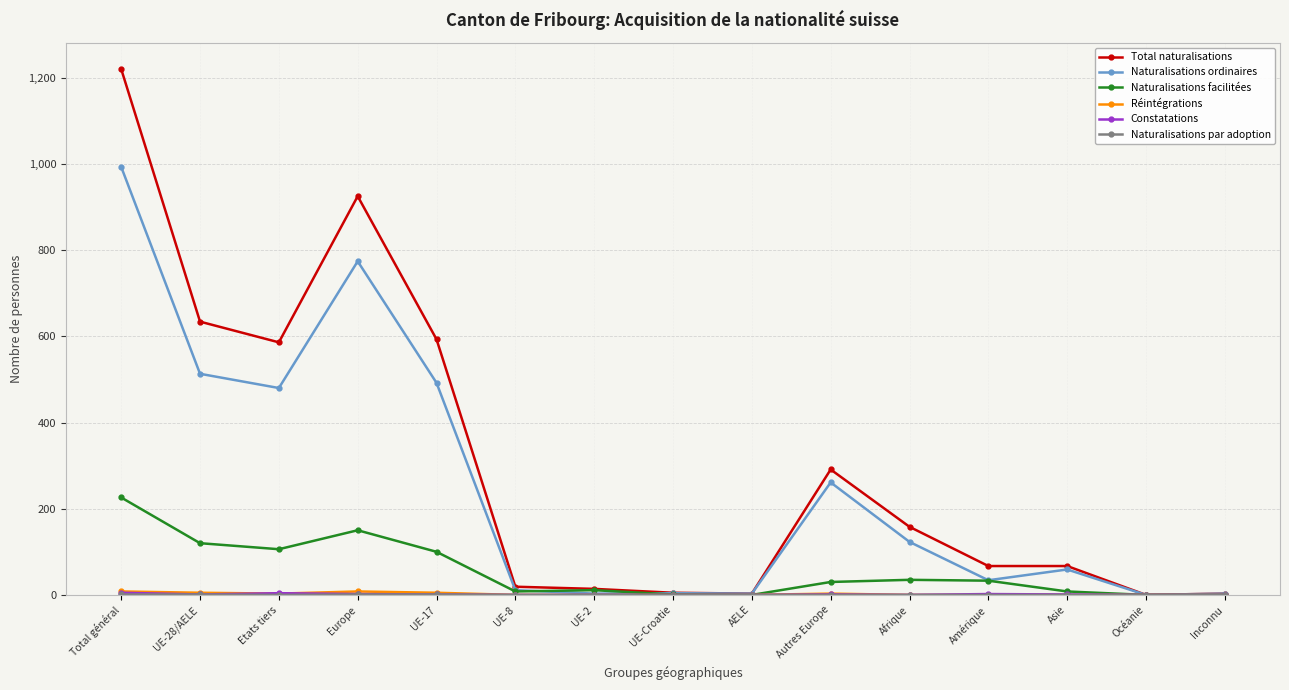

What is the approximate value of Naturalisations facilitées at Afrique?

35